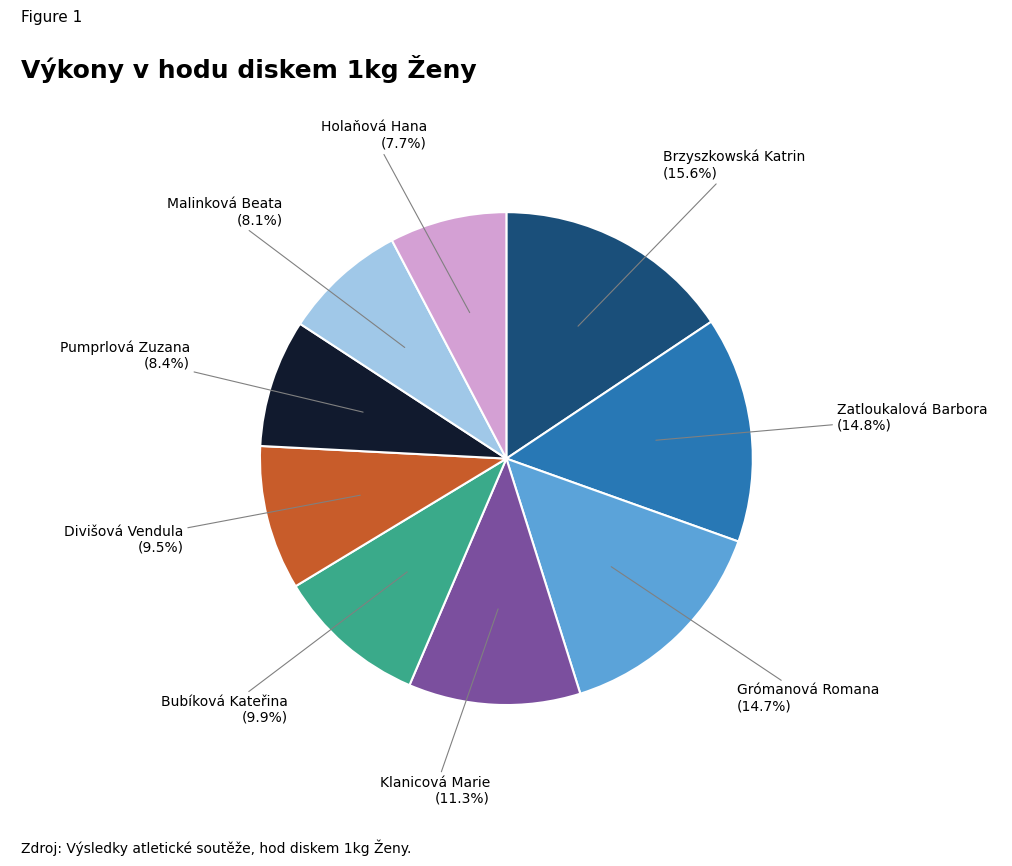

Is there any slice that represents more than half of the pie?

No